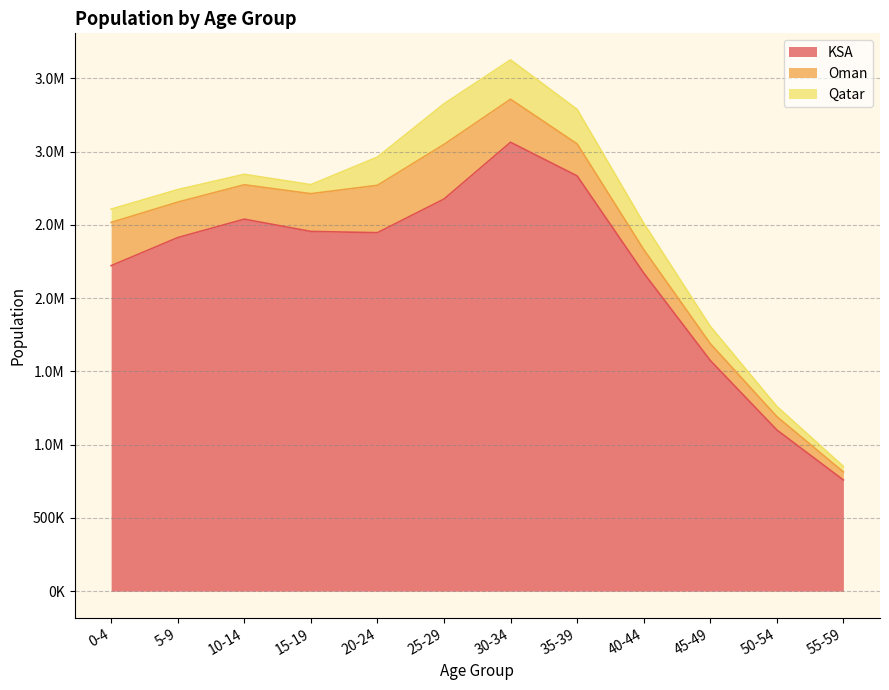

List the labels in order of KSA value, smallest first.

55-59, 50-54, 45-49, 40-44, 0-4, 5-9, 20-24, 15-19, 10-14, 25-29, 35-39, 30-34